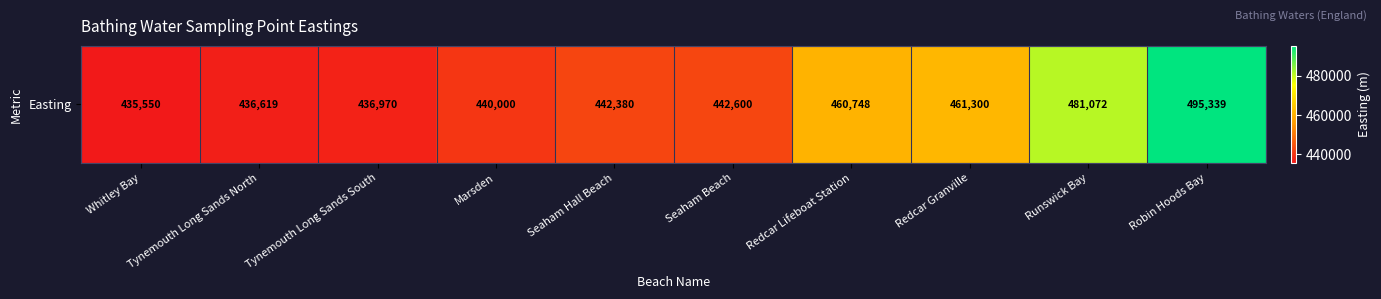

What is the minimum value shown in the chart?

435550